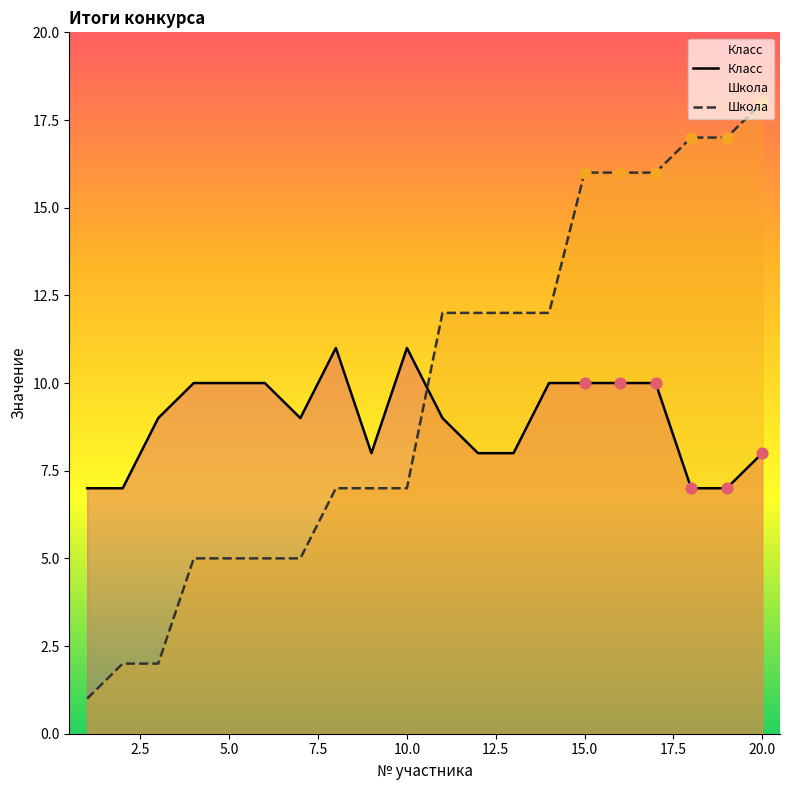

Rank the series by their maximum value, from lowest to highest.

Класс, Школа